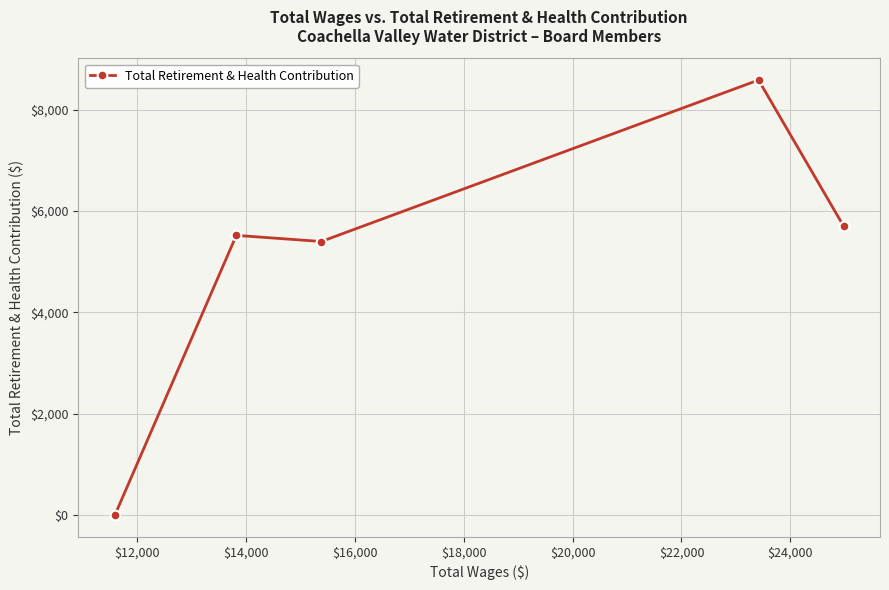

What is the maximum value shown in the chart?

8587